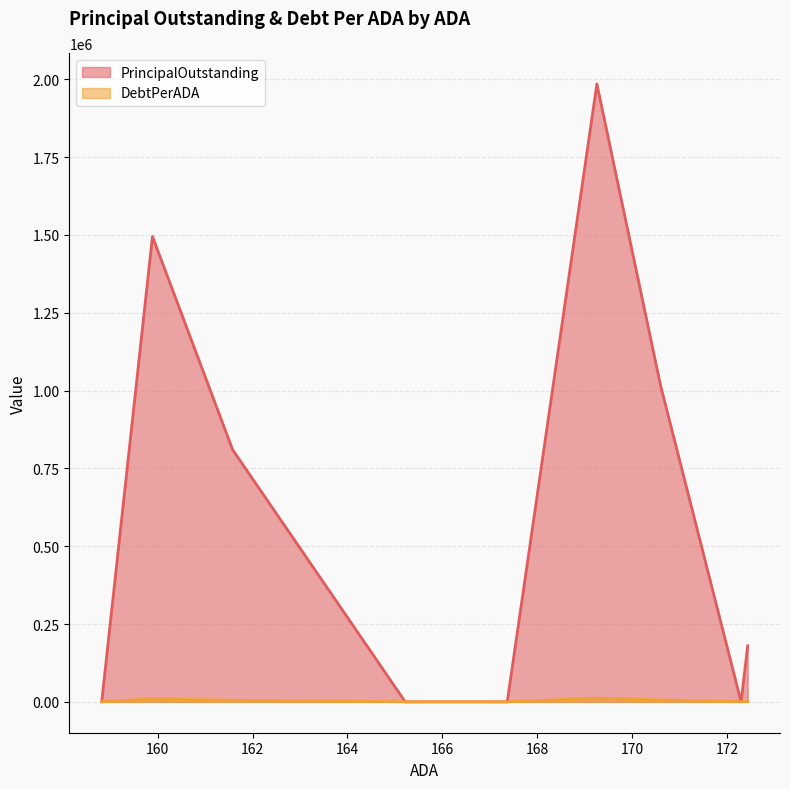

Which series has the widest spread of values?

PrincipalOutstanding